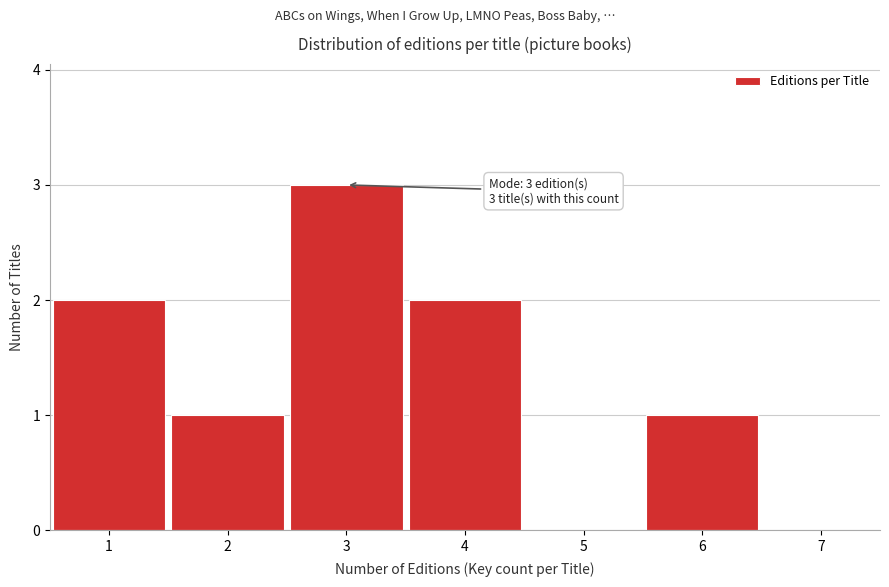

Over which range of the x-axis is the bar tallest?

2.5 to 3.5